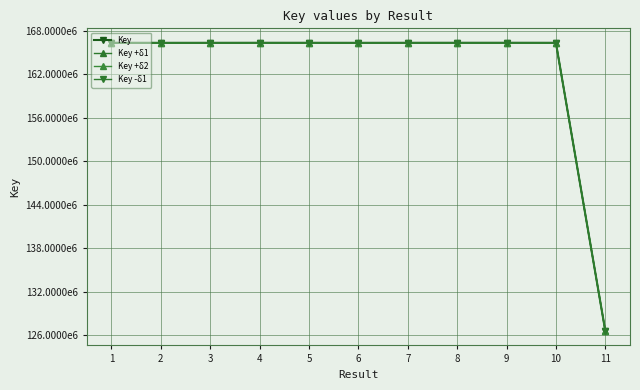

Where is the first local minimum for Key +δ1?

2